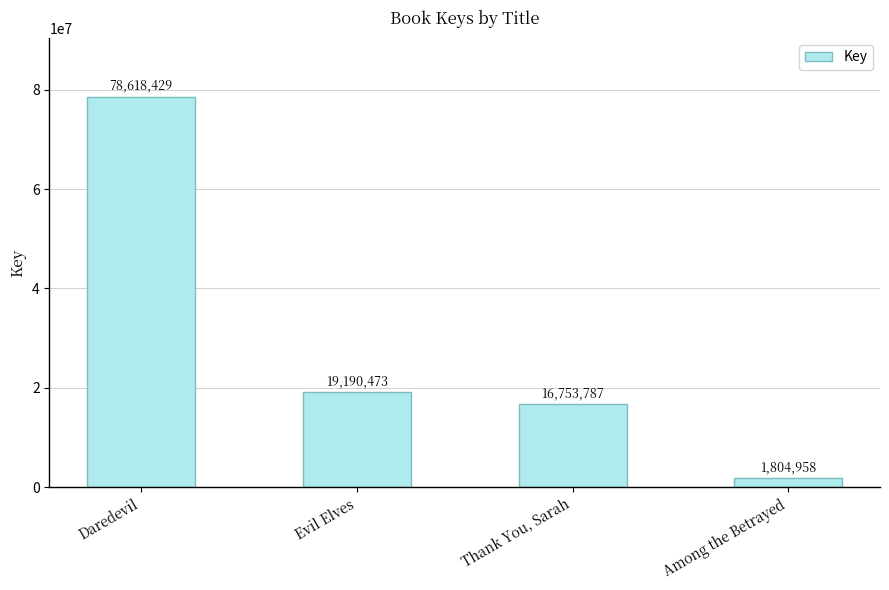

Reading left to right, list all the values displayed in this chart.

78618429	19190473	16753787	1804958